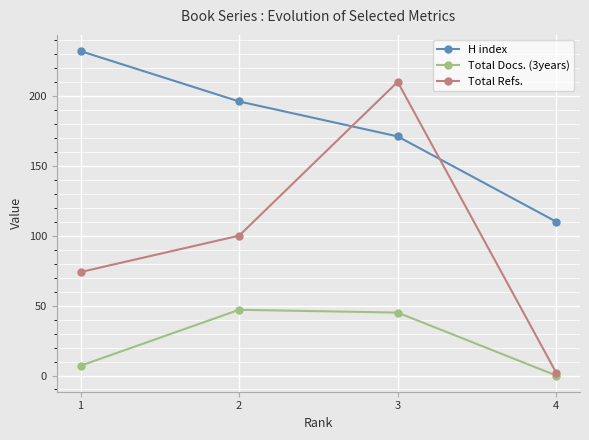

Which label corresponds to the largest value in the chart?

1